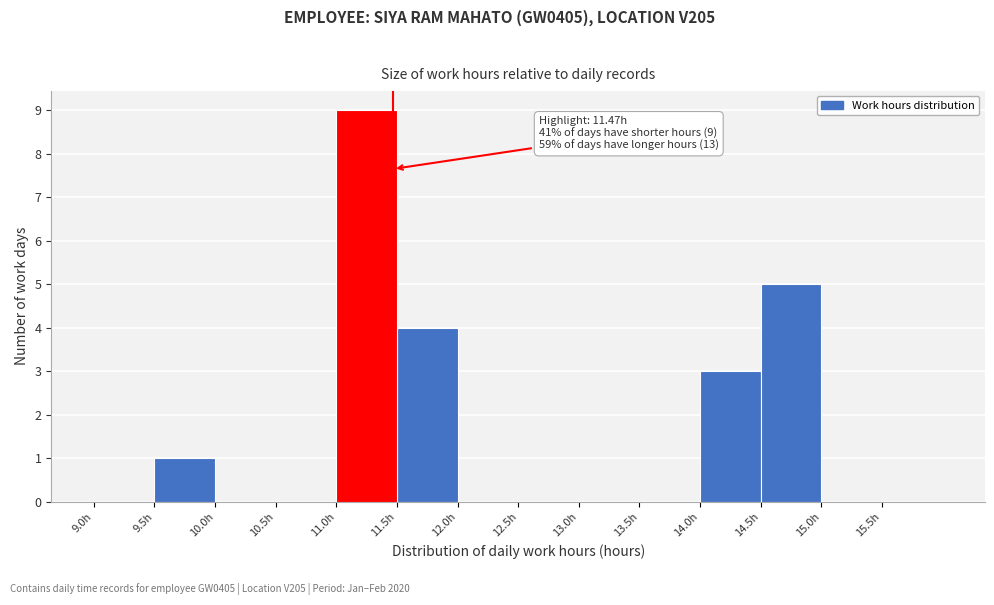

Over which range of the x-axis is the bar tallest?

11.0 to 11.5